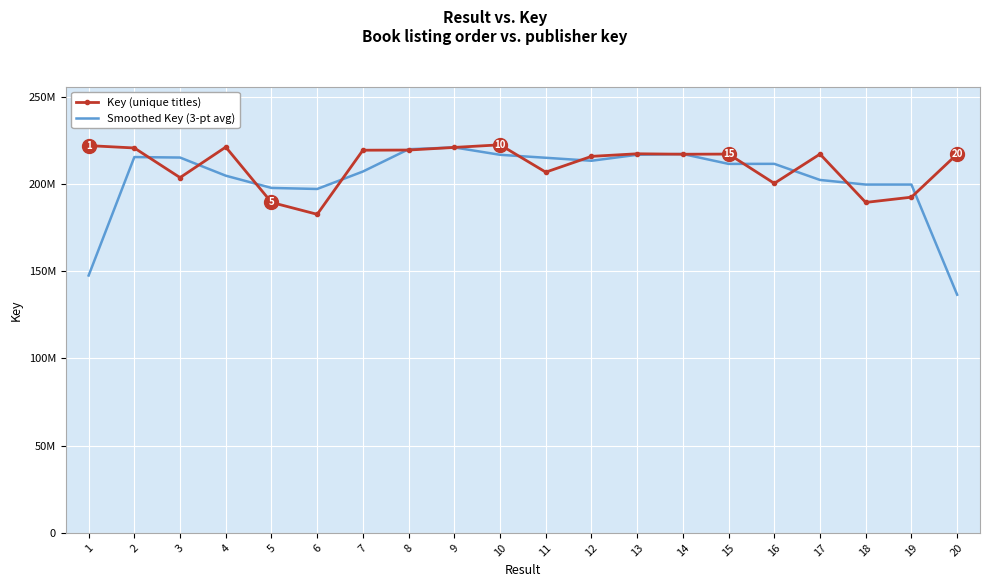

What are all the series names shown in the legend?

Key (unique titles), Smoothed Key (3-pt avg)